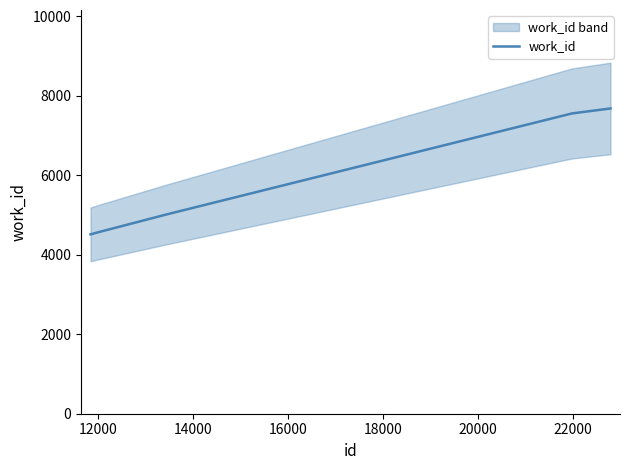

The value at 12000 is 4513. True or false?

True